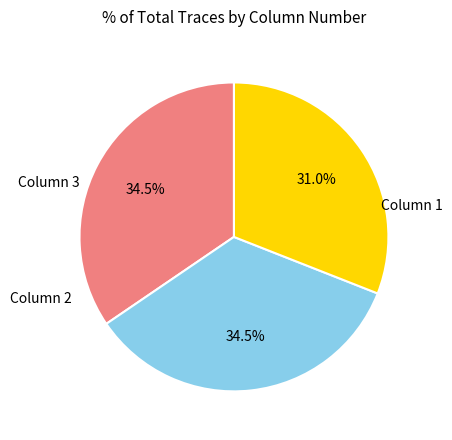

To the nearest percent, what percentage of the pie is Column 3?

31%